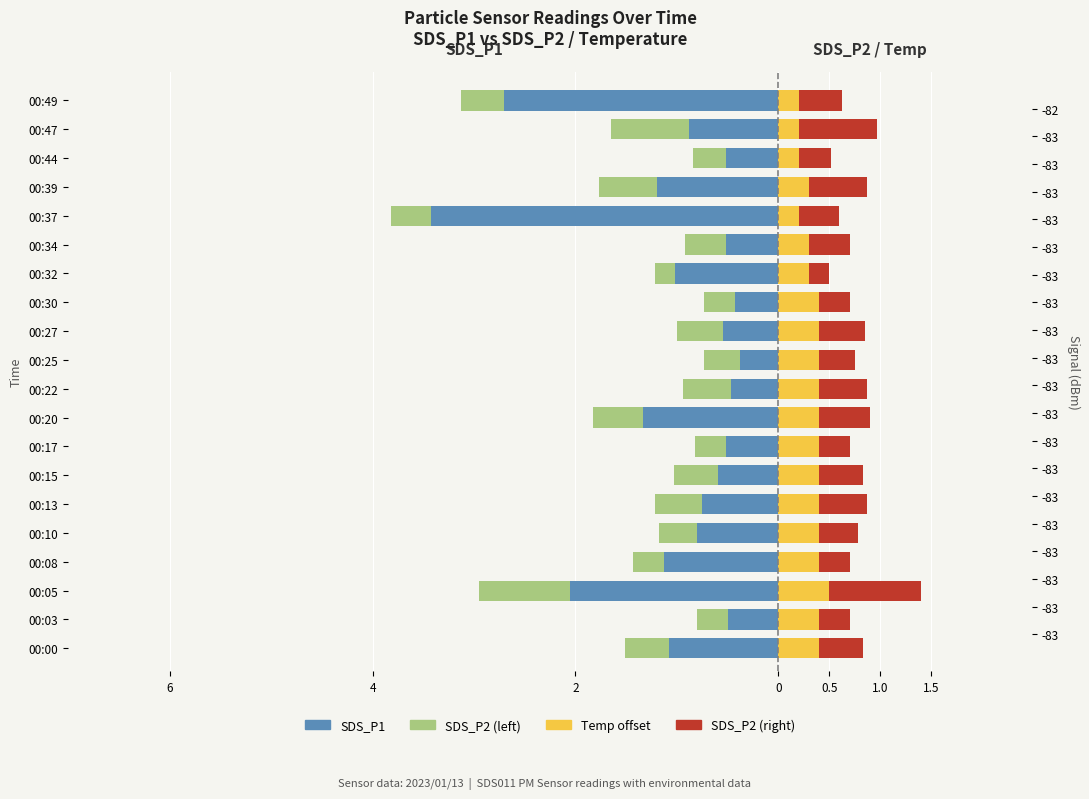

What is the maximum value for Temp (normalized)?

0.5